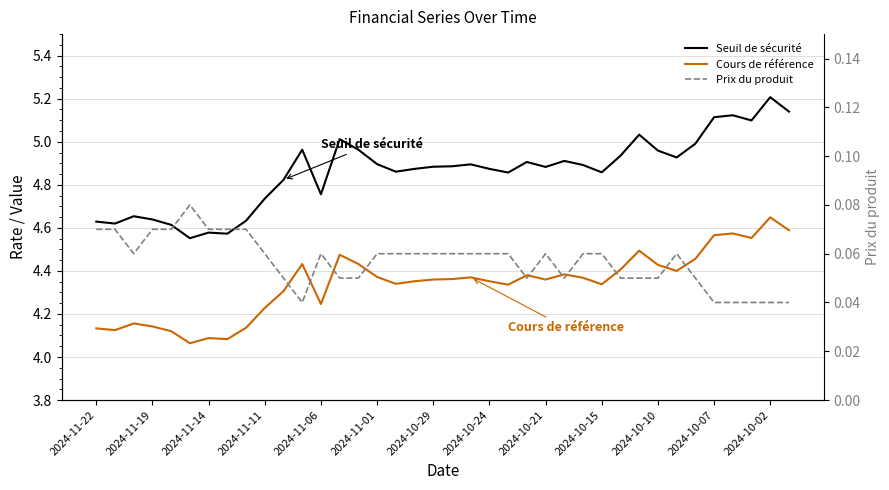

List the series in order of their peak value, highest first.

Seuil de sécurité, Cours de référence, Prix du produit